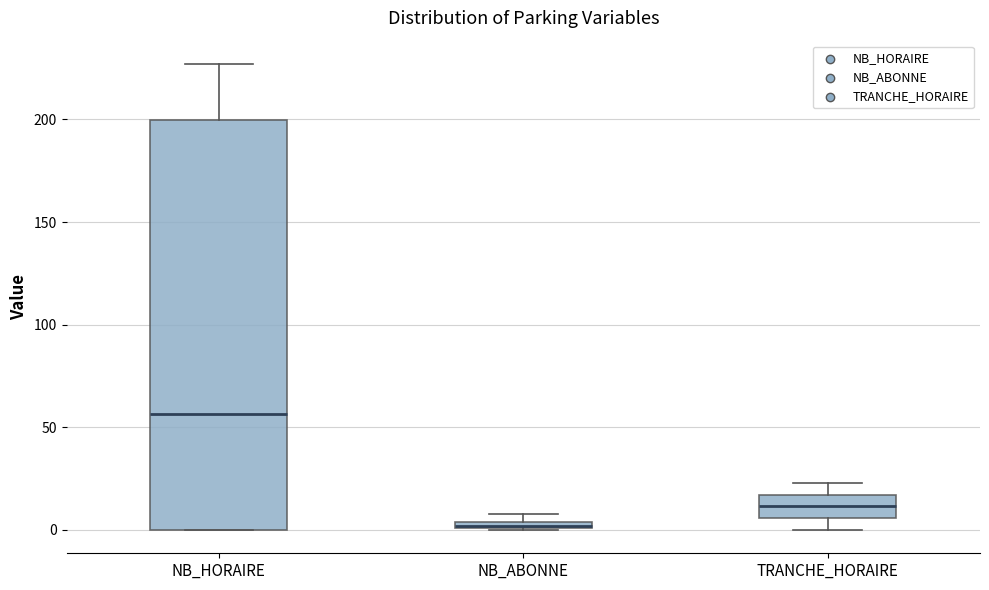

Which box is the tallest, from its lower edge to its upper edge?

NB_HORAIRE